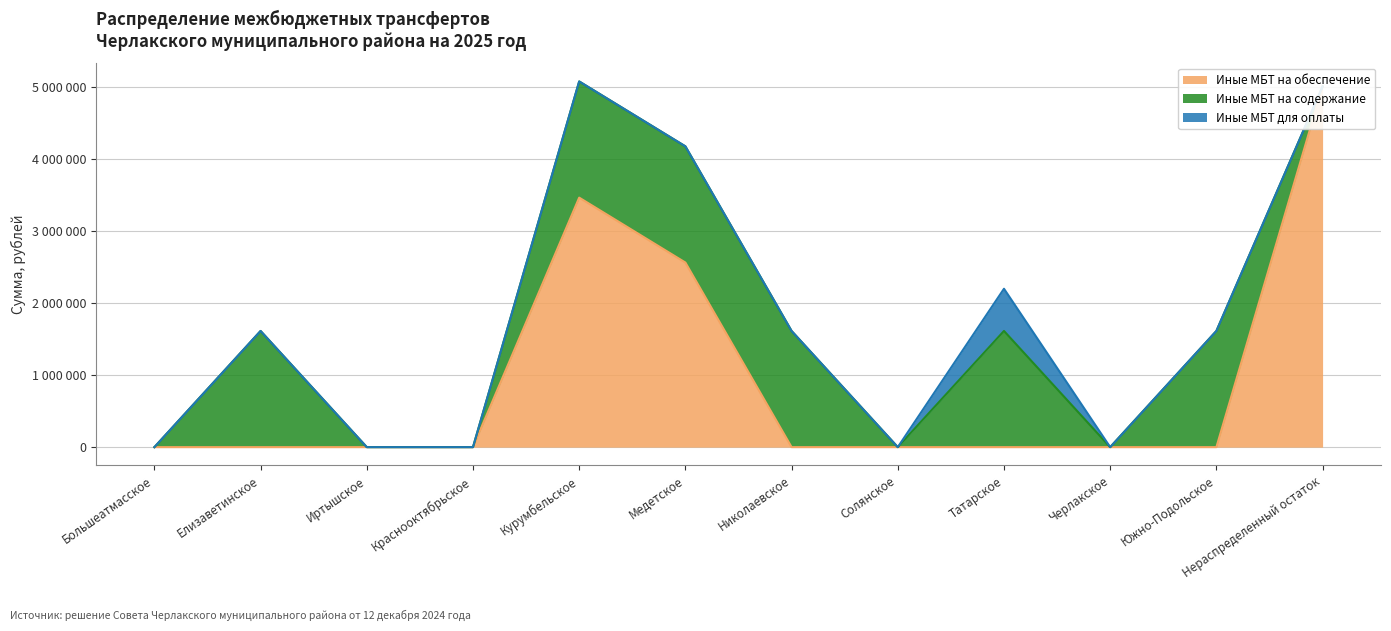

What is the sum of all Иные МБТ на обеспечение values?

11032000